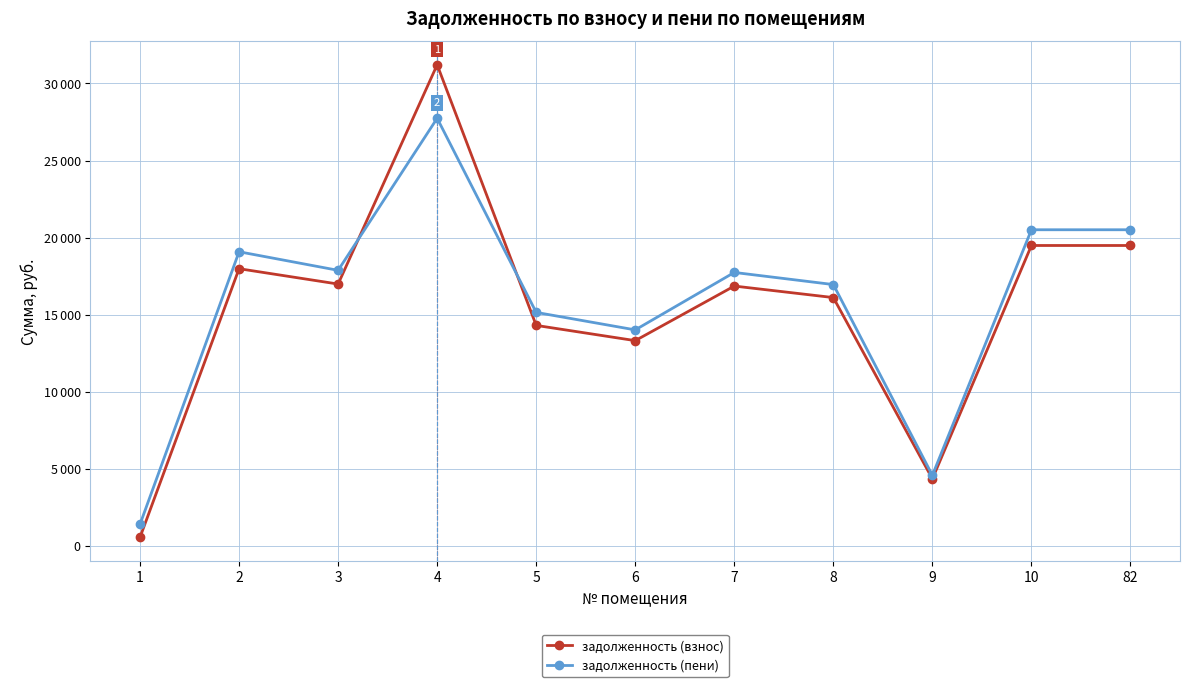

Where do задолженность (взнос) and задолженность (пени) first cross each other?

3 and 4